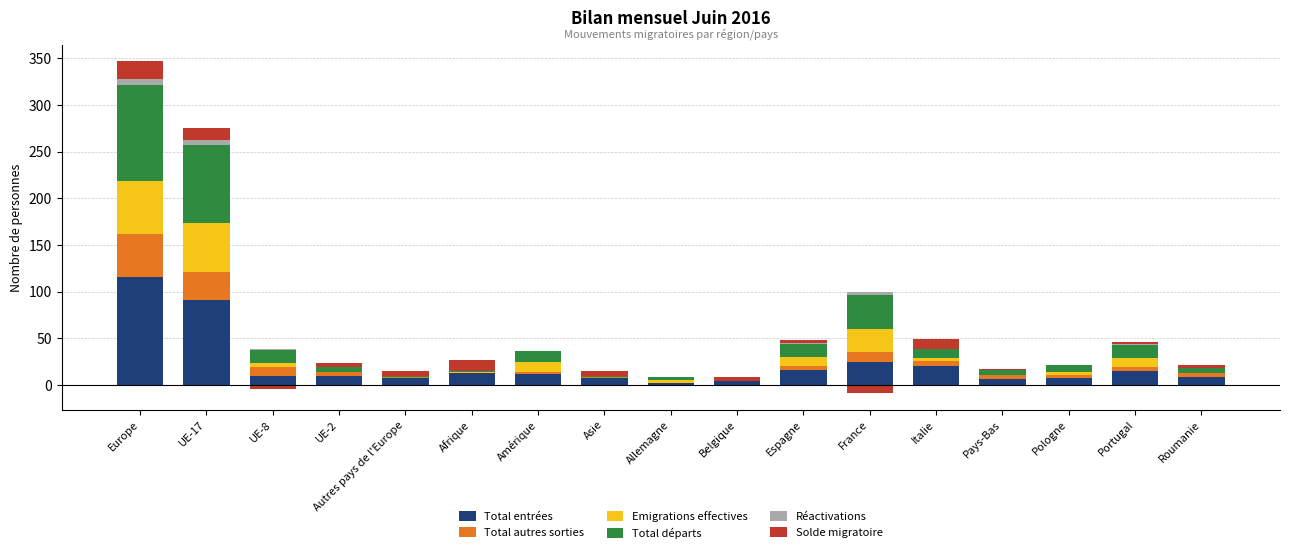

What is the label of the 10th bar from the right?

Asie